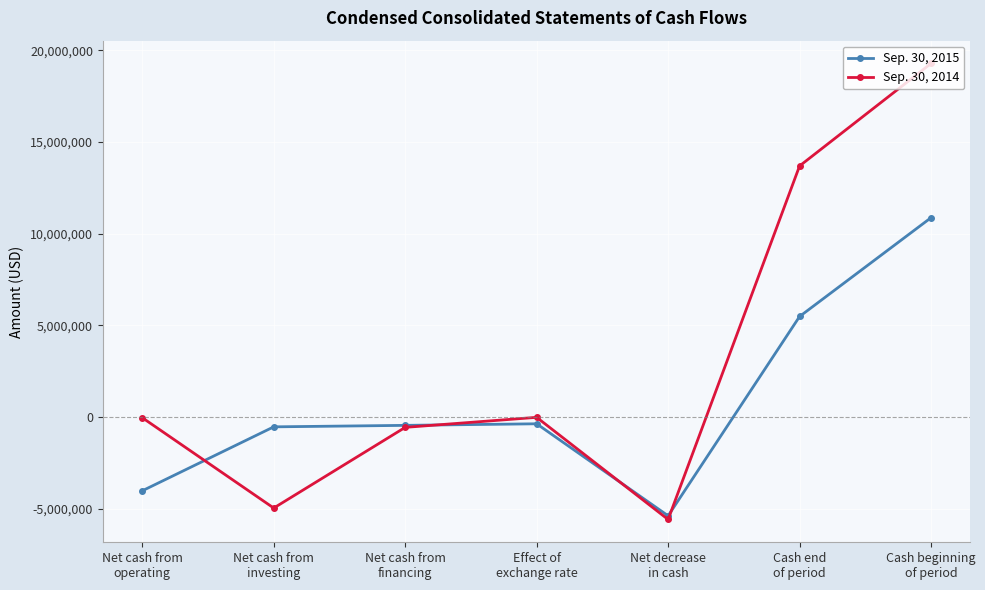

Is the value of Sep. 30, 2015 at Cash beginning
of period greater than the value of Sep. 30, 2014 at Net cash from
operating?

Yes